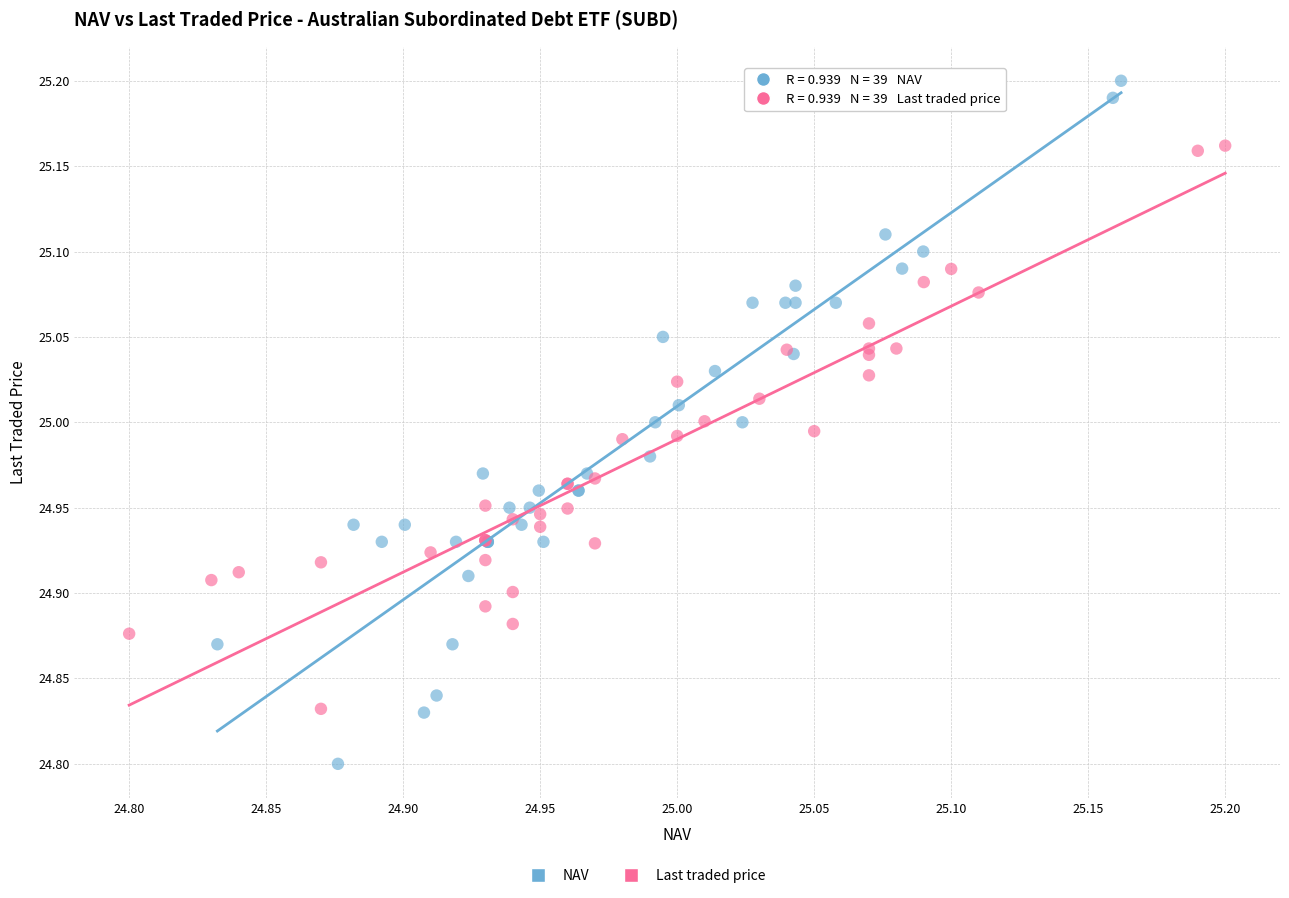

Which series reaches the minimum Y coordinate?

NAV